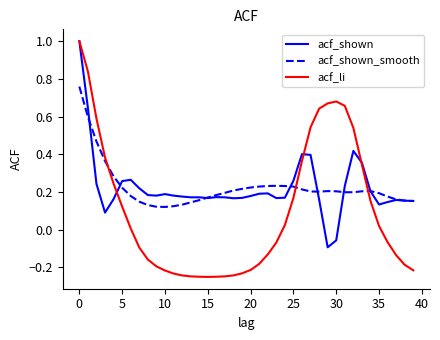

What is the greatest value displayed?

1.0